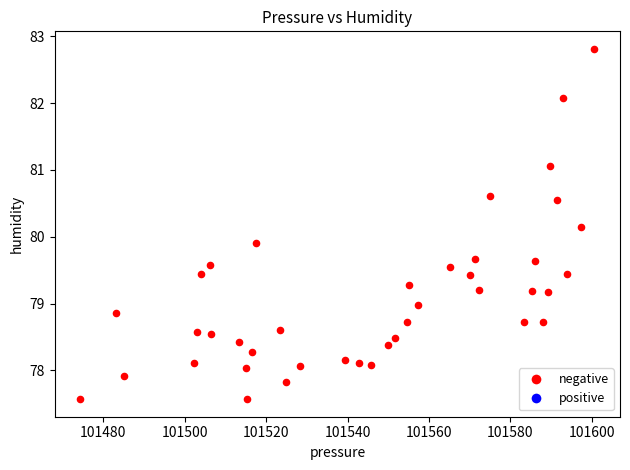

What is the range of Y values (max minus min)?

5.2